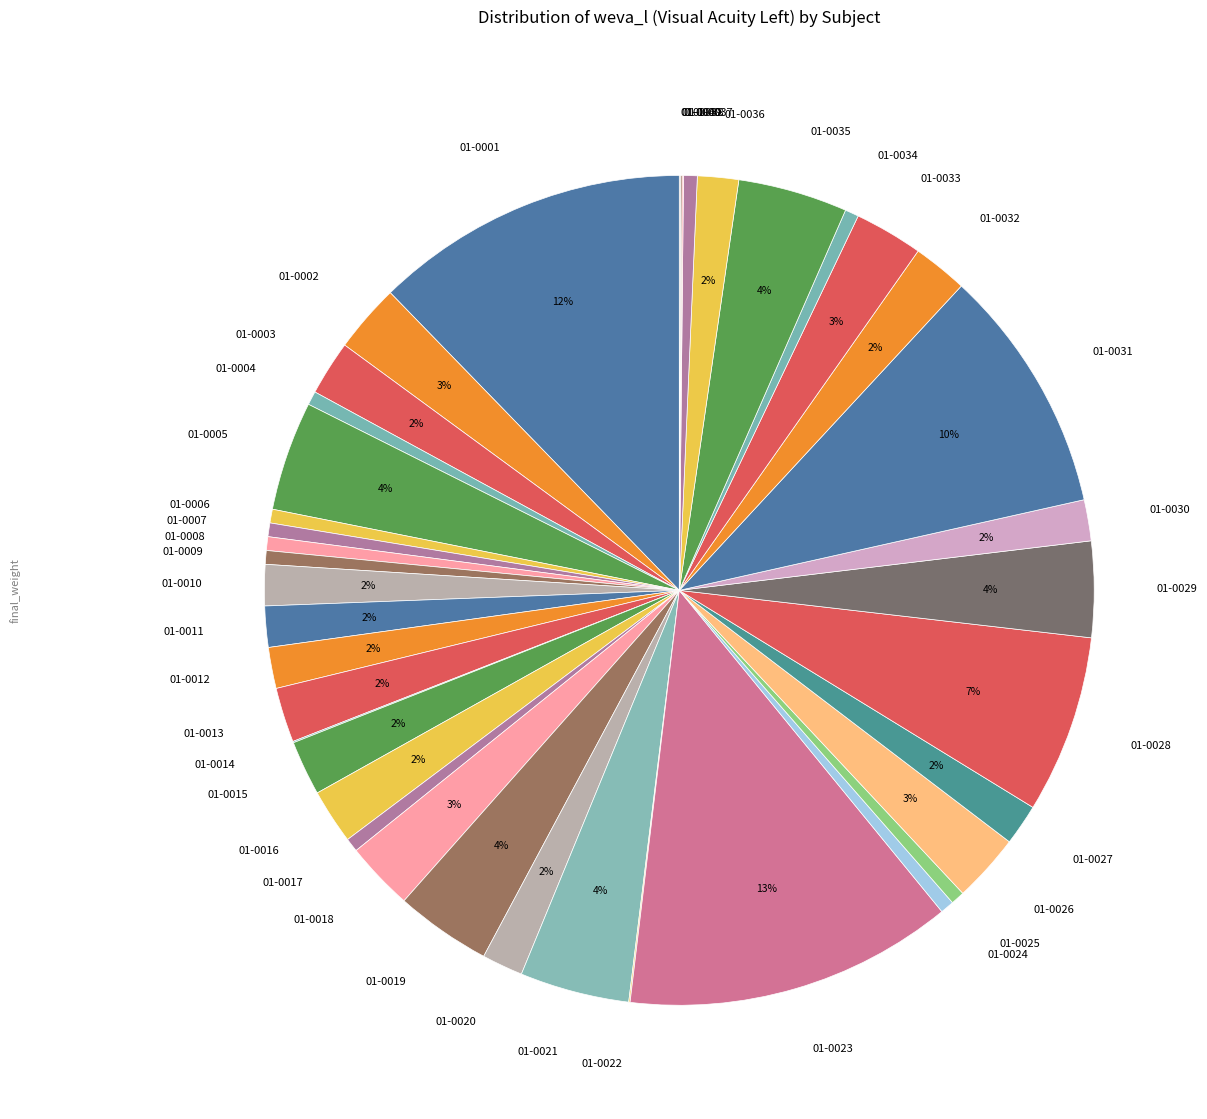

To the nearest percent, what percentage of the pie is 01-0018?

3%